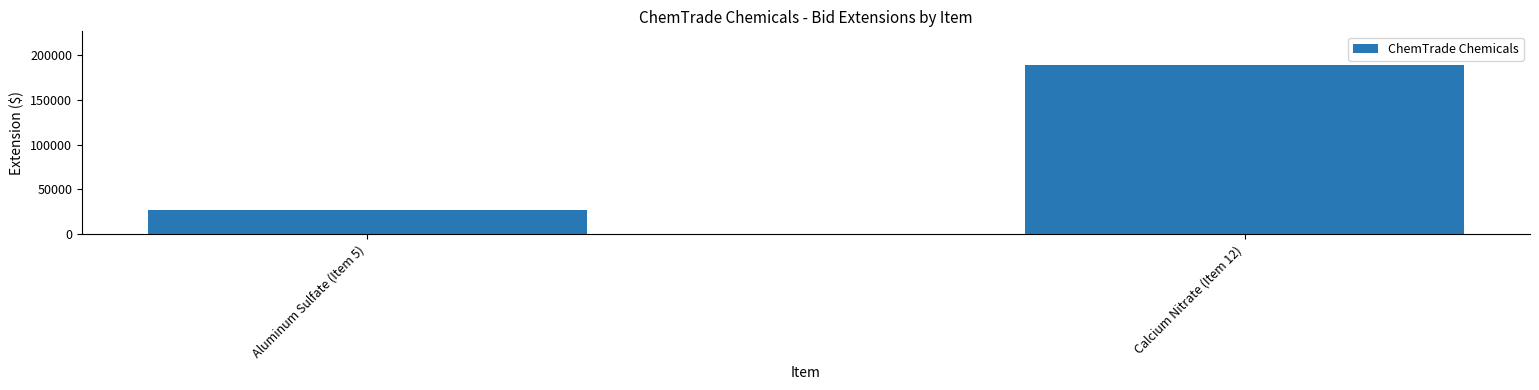

Approximately how many times larger is the value at Aluminum Sulfate (Item 5) compared to Calcium Nitrate (Item 12)?

0.1